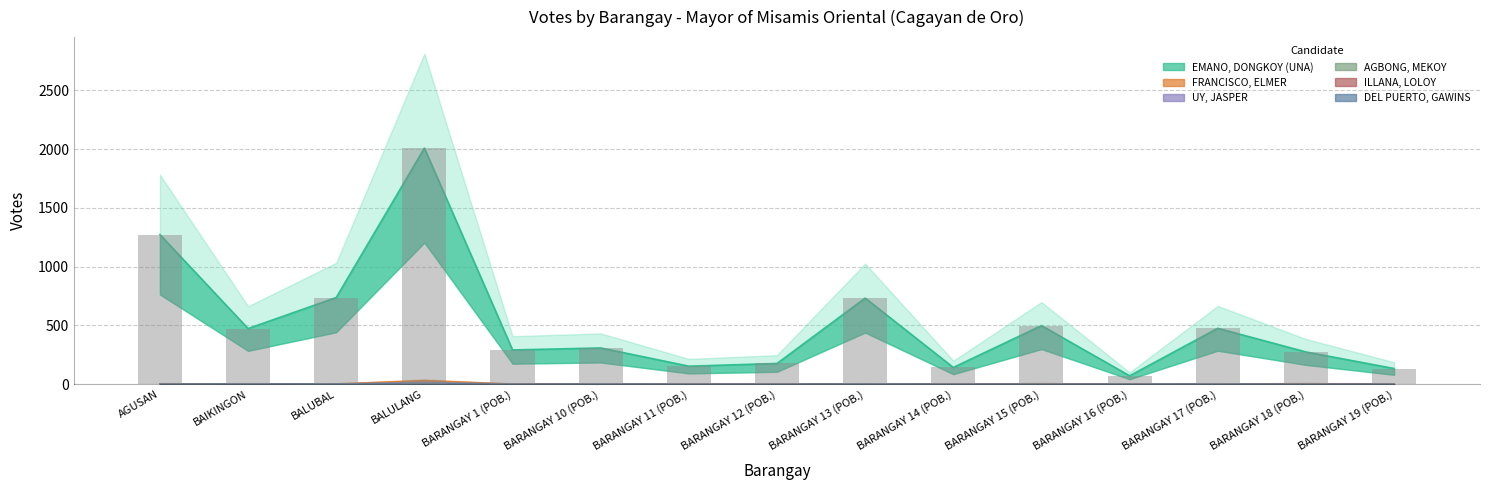

At how many categories does at least one series exceed 994?

2